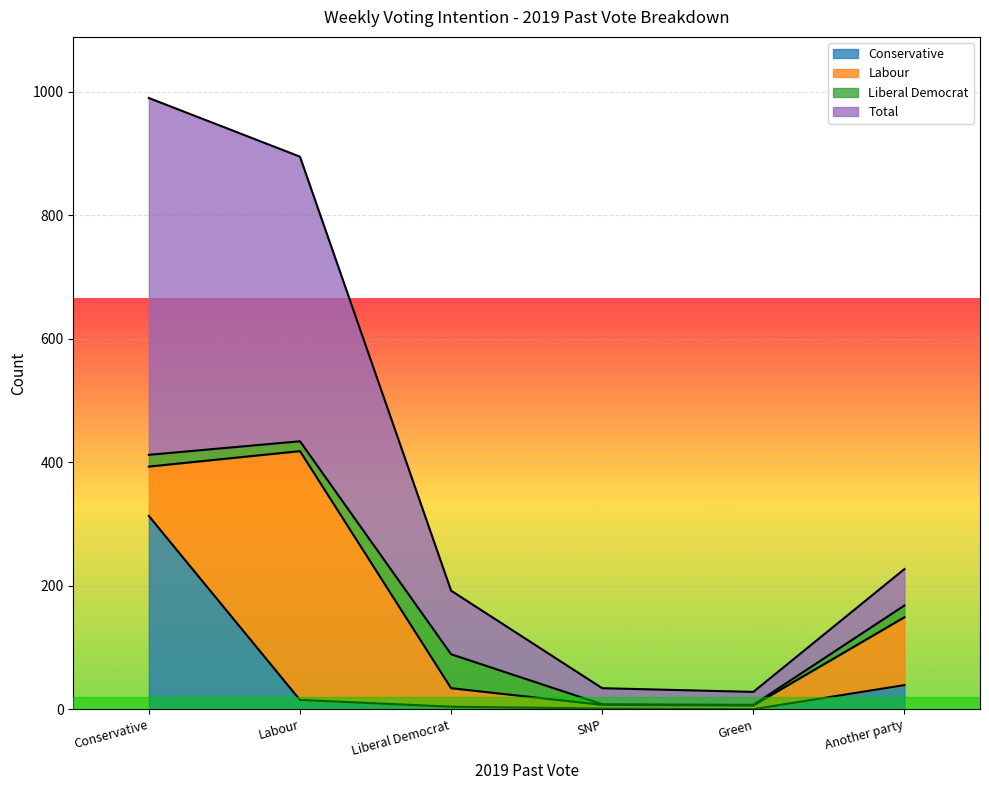

Rank the categories by Conservative value from highest to lowest.

Conservative, Another party, Labour, Liberal Democrat, SNP, Green